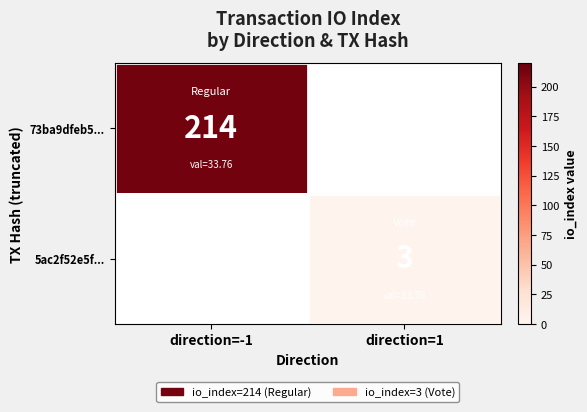

Which label corresponds to the smallest value in the chart?

direction=1